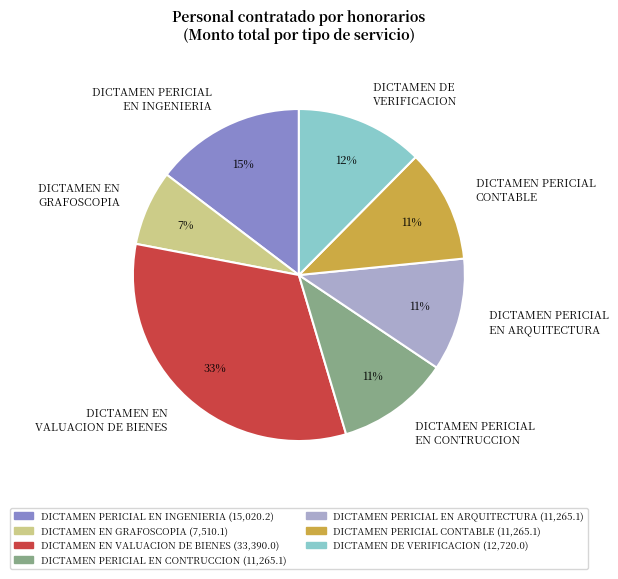

The DICTAMEN EN VALUACION DE BIENES slice represents 43% of the pie. True or false?

False